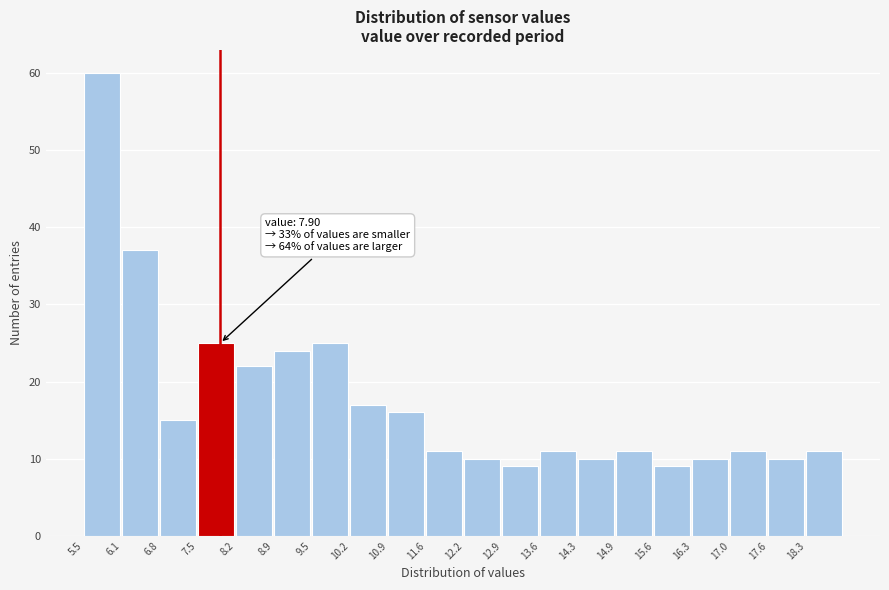

Over which range of the x-axis is the bar tallest?

5.5 to 6.1